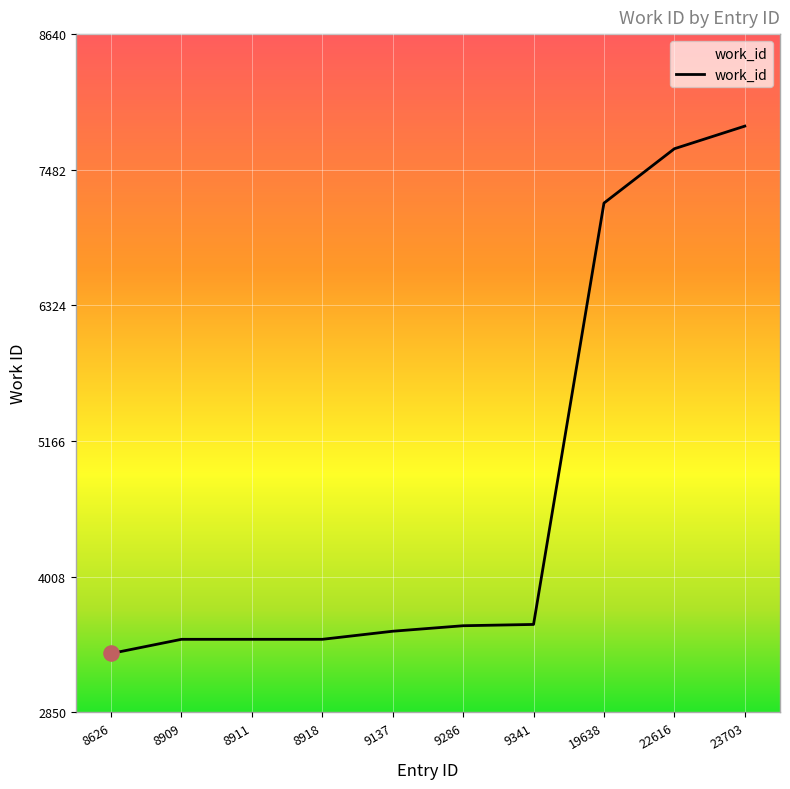

What is the change in value from 9137 to 9286?

+47